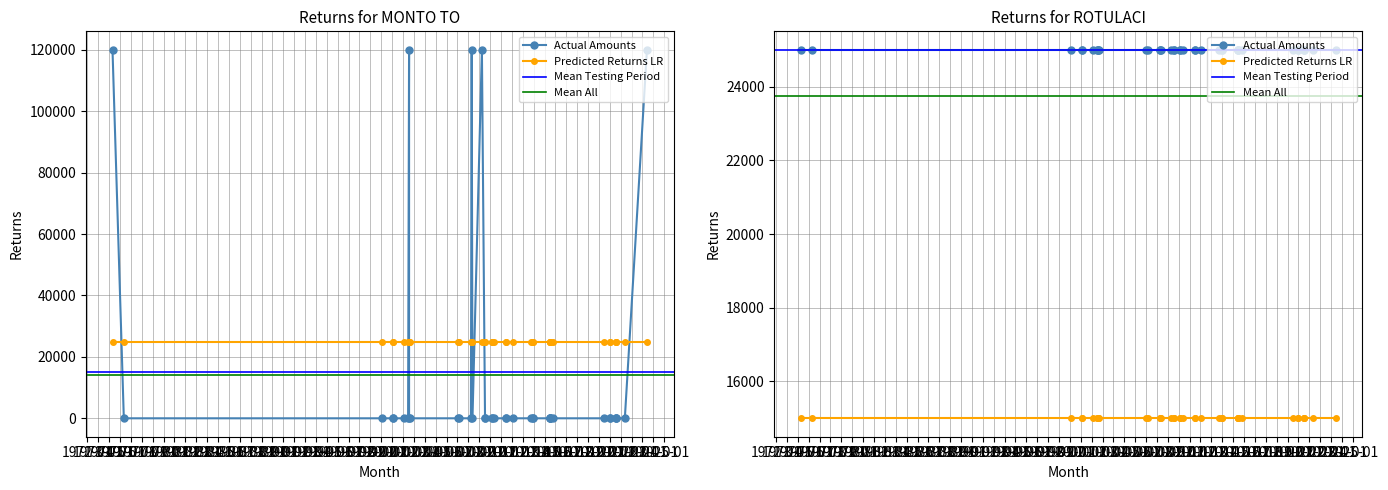

At which category is the sum across all series the highest?

1974-04-23